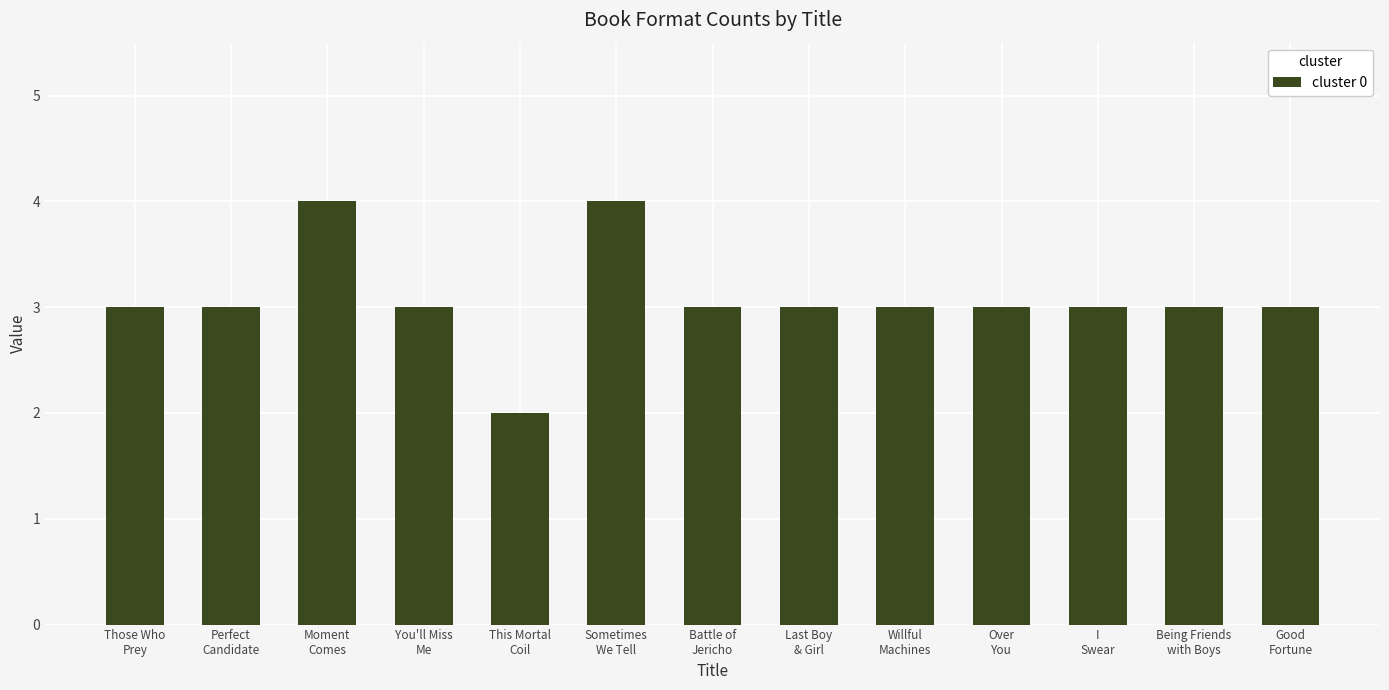

How many data points does each series have?

13